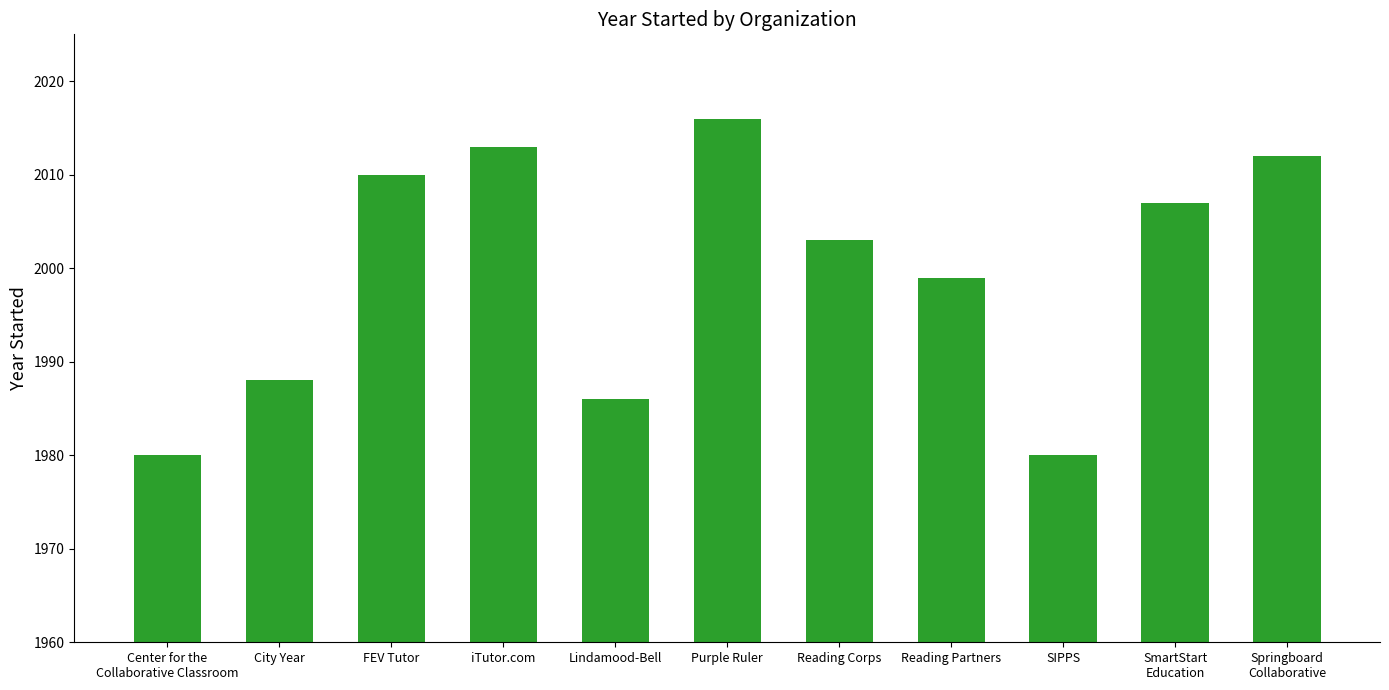

Reading left to right, transcribe all the data shown in this chart.

Center for the
Collaborative Classroom=1980	City Year=1988	FEV Tutor=2010	iTutor.com=2013	Lindamood-Bell=1986	Purple Ruler=2016	Reading Corps=2003	Reading Partners=1999	SIPPS=1980	SmartStart
Education=2007	Springboard
Collaborative=2012